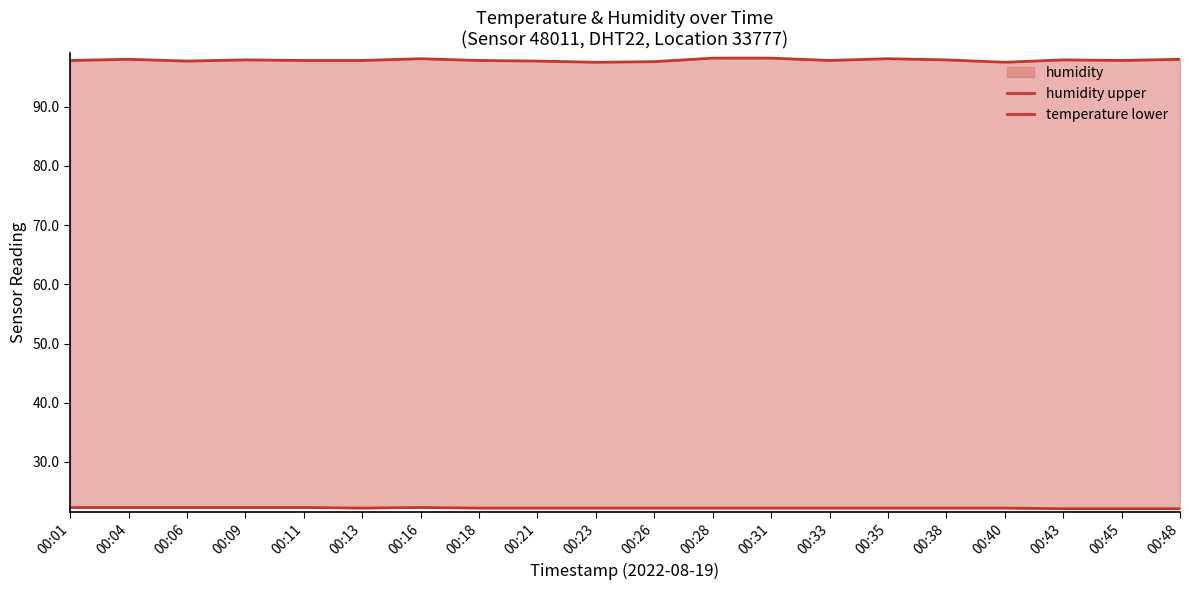

At which category is the sum across all series the highest?

00:28